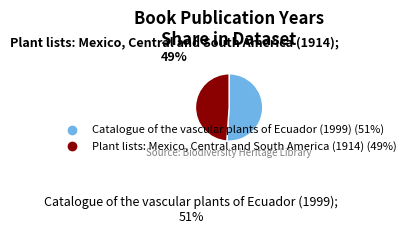

How many slices are in this pie chart?

2